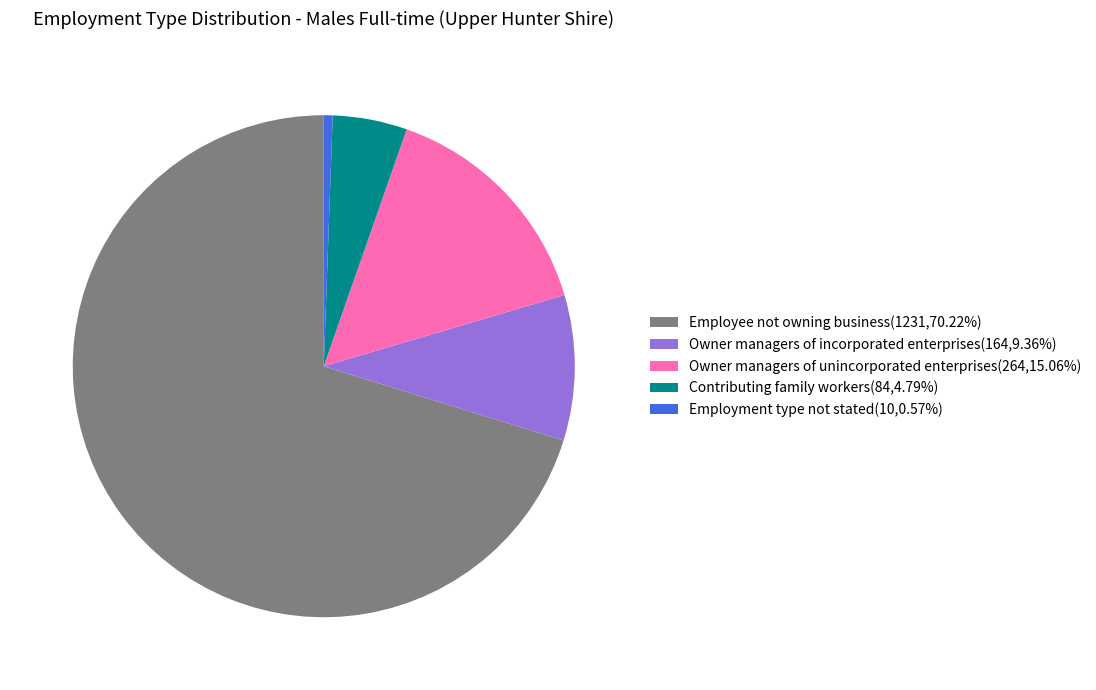

Approximately how many times larger is the value at Employee not owning business(1231,70.22%) compared to Contributing family workers(84,4.79%)?

14.7